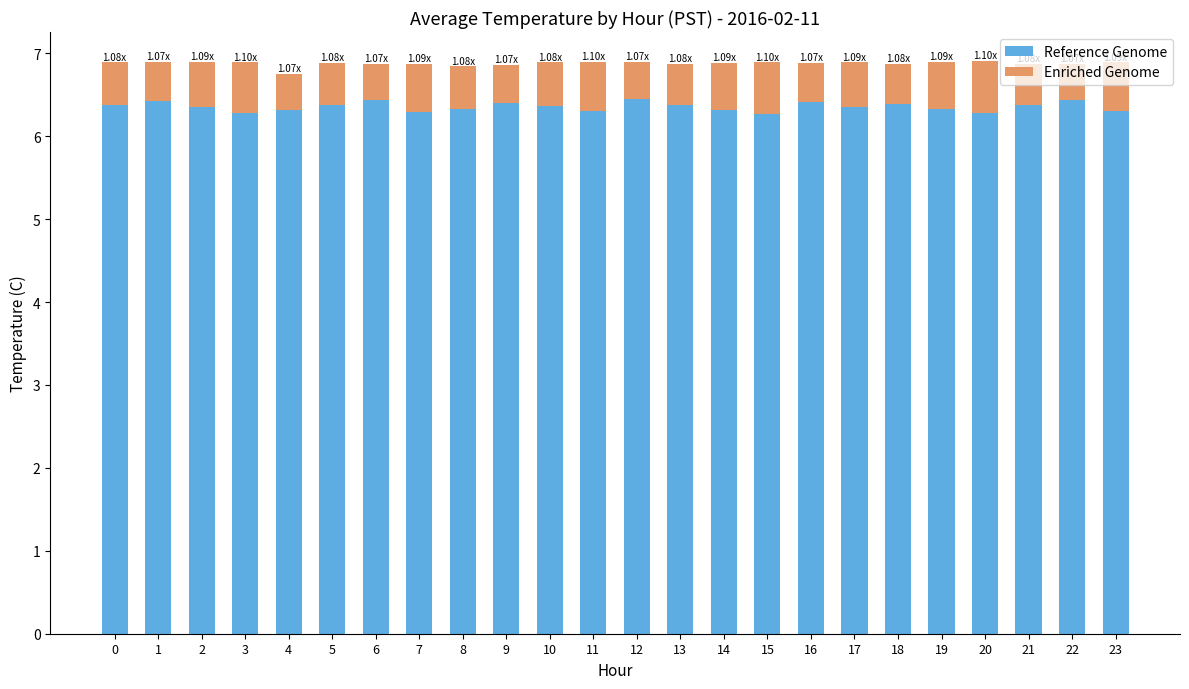

What is the sum of all Reference Genome values?

152.5